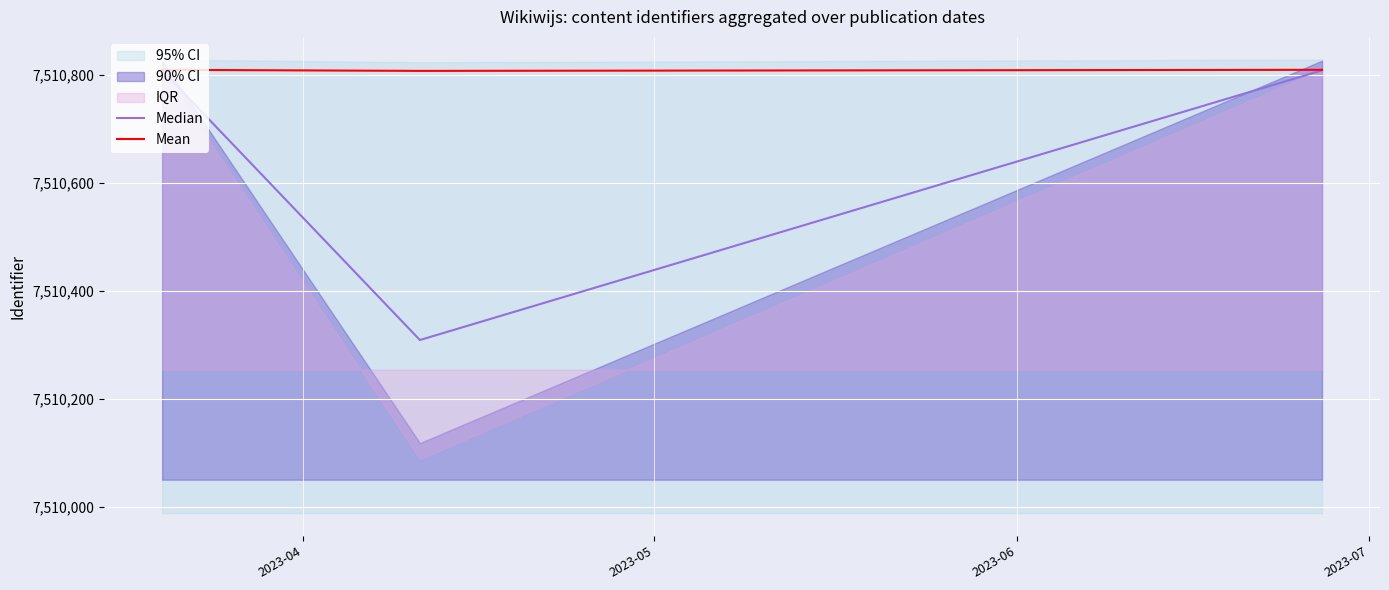

What is the sum of the Median values at 2023-04 and 2023-05?

15021118